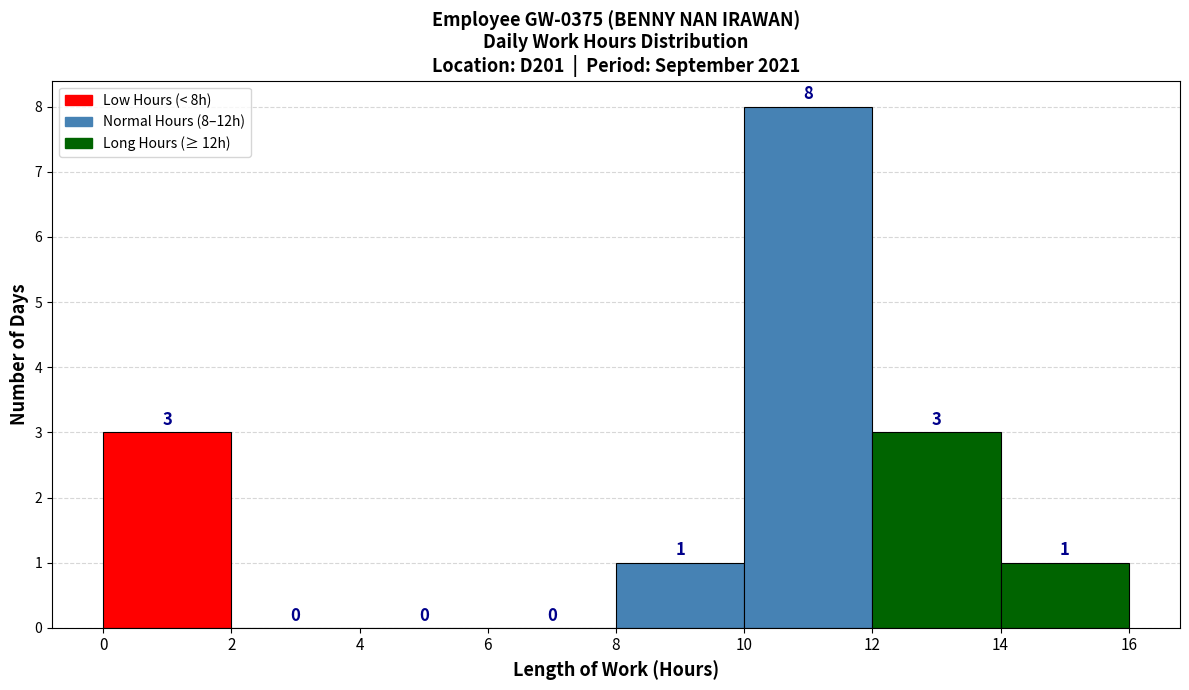

Which range on the x-axis has the tallest bar?

10 to 12